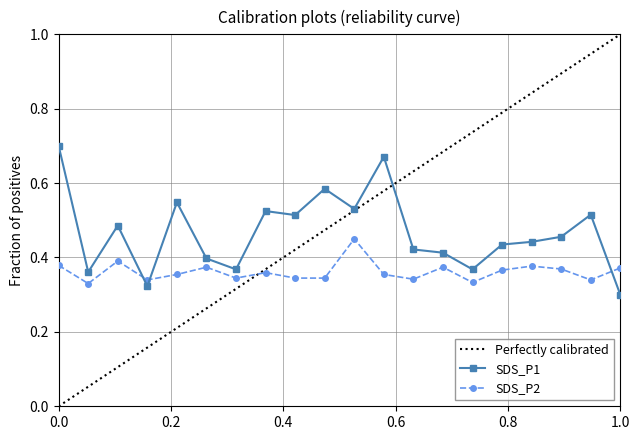

Rank the series at 08:00 from highest to lowest value.

SDS_P1, SDS_P2